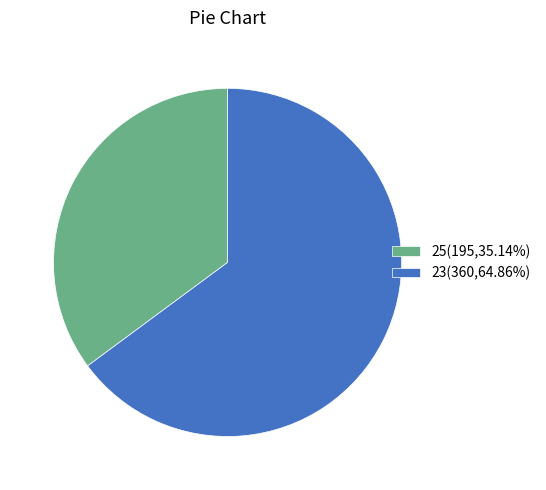

True or false: 25 accounts for 35% of the total.

True